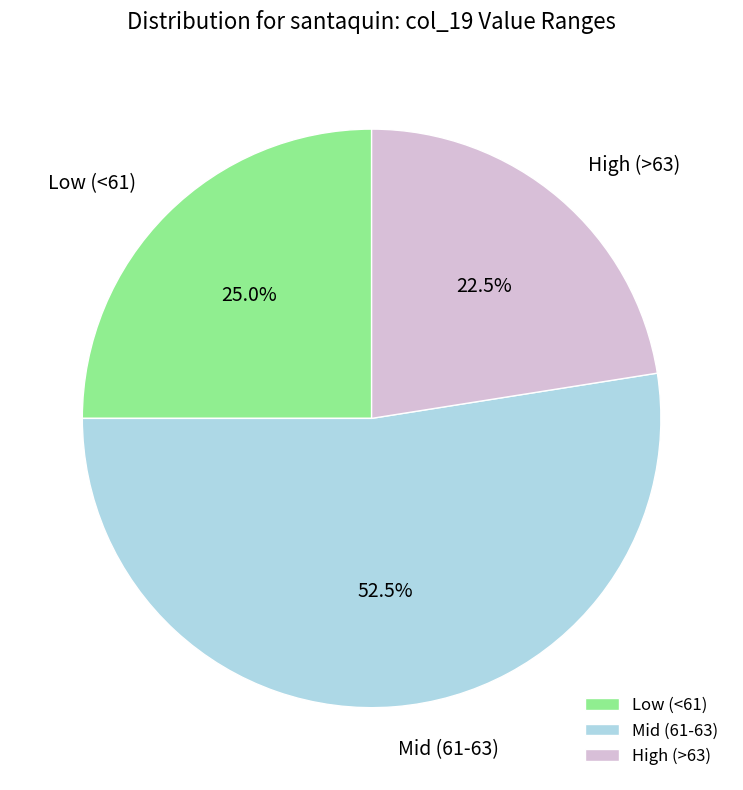

Between Low (<61) and High (>63), which is larger?

Low (<61)